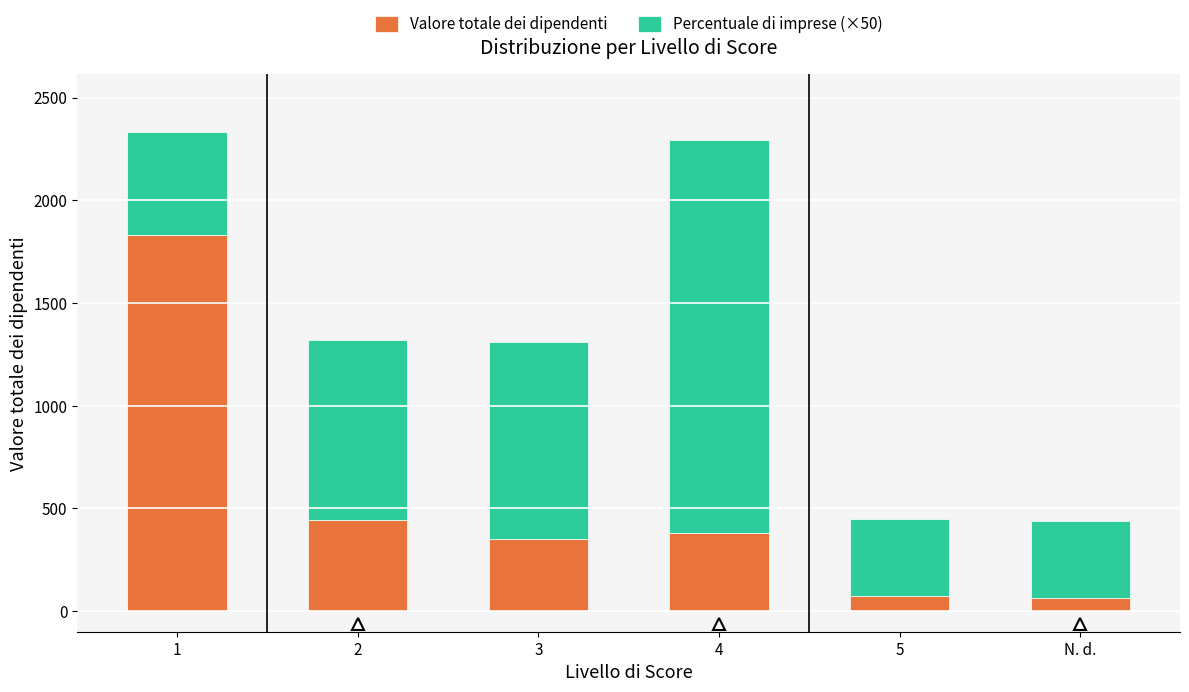

How many series are shown in this chart?

2